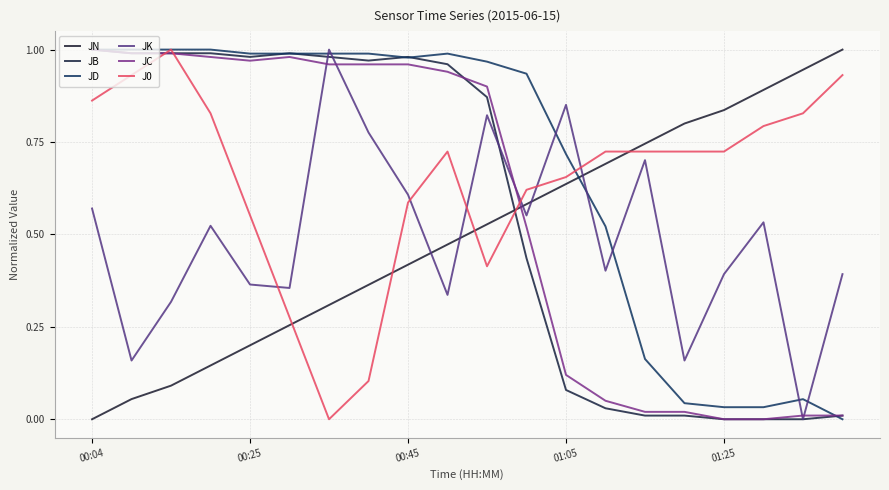

Does the chart have visible grid lines?

Yes